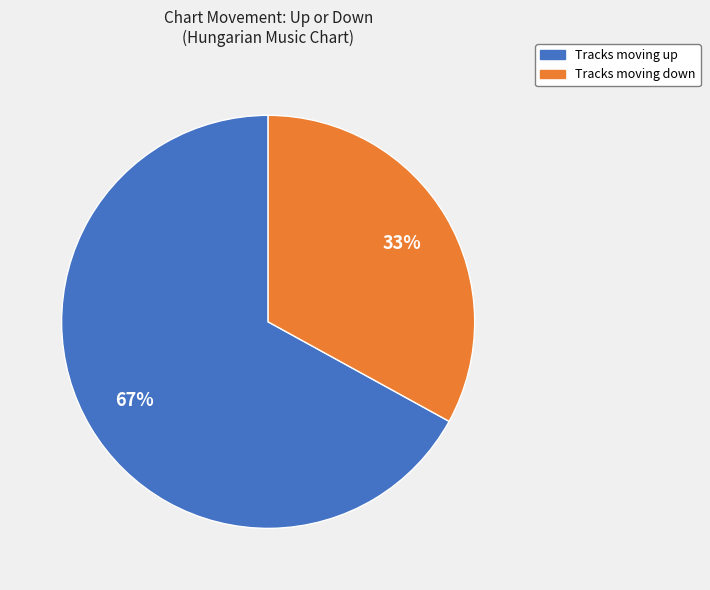

To the nearest percent, what is the difference between the largest and smallest slice percentages?

34%